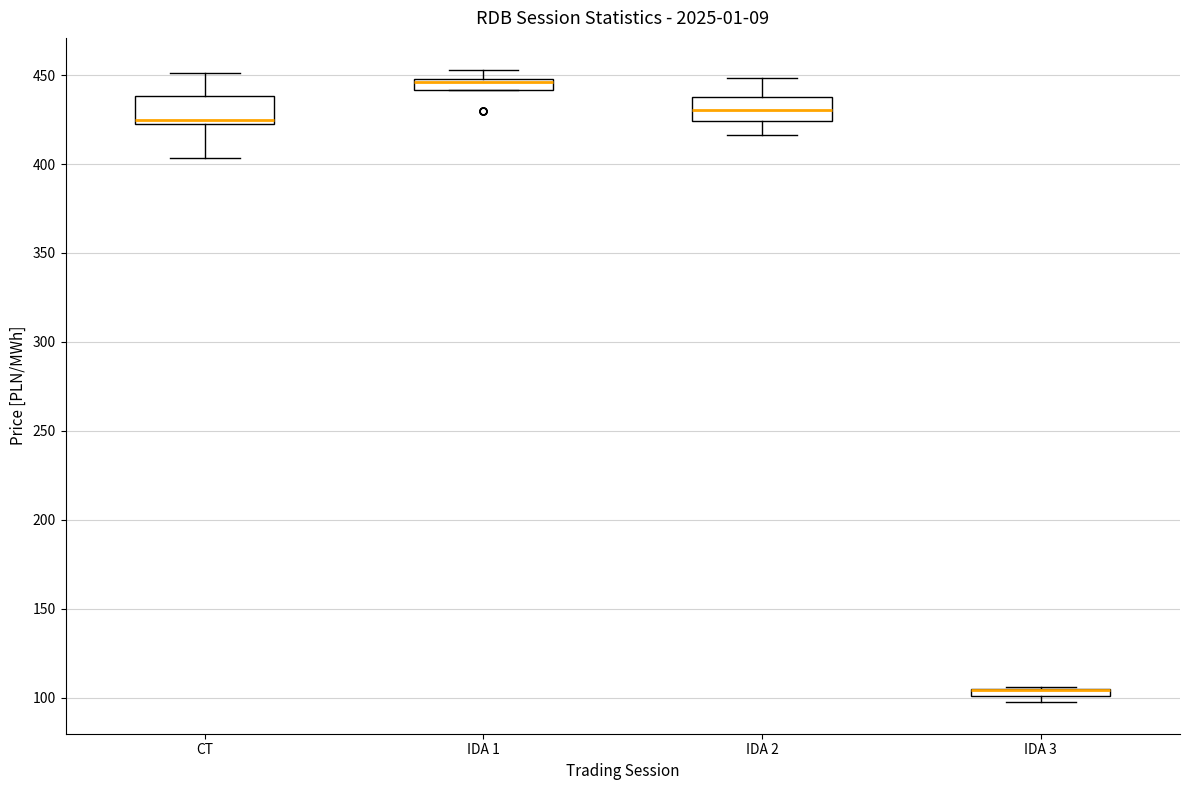

Where does the median line of the box for IDA 1 sit on the y-axis? The values are not printed on the chart, so give them approximately, as read against the axis.

445